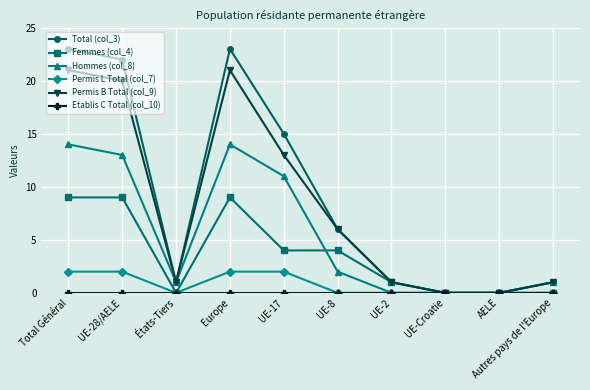

What is the label of the 8th point from the right?

États-Tiers